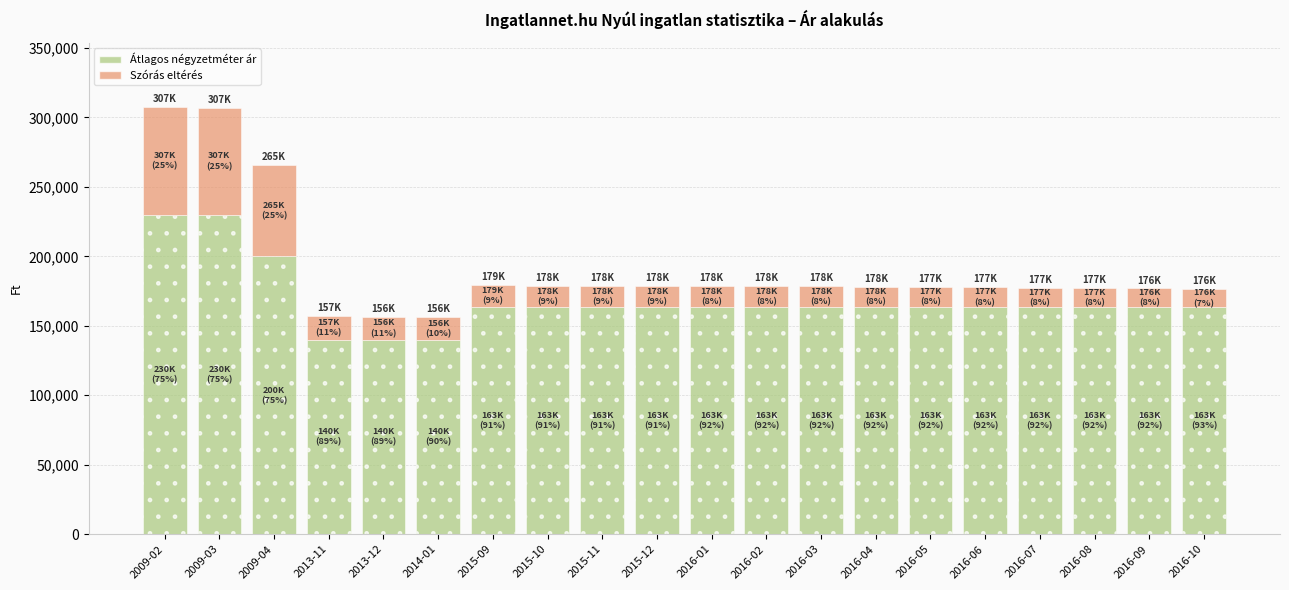

What is the total value across all series at 2016-09?

176936